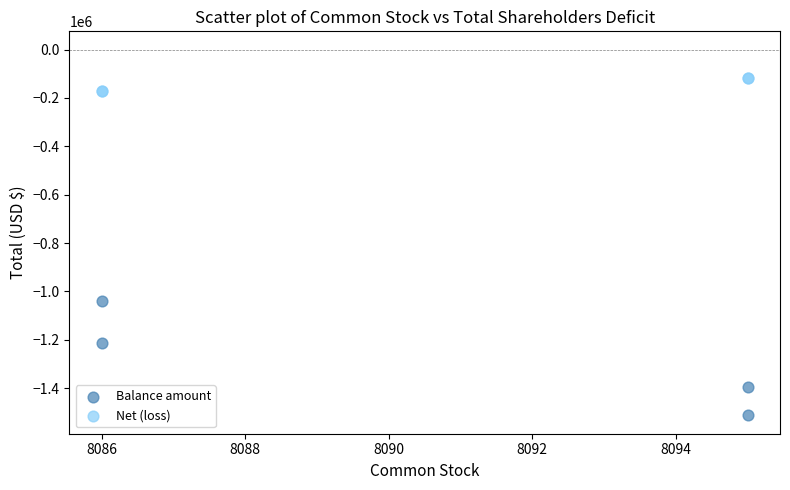

What are all the series names shown in the legend?

Balance amount, Net (loss)